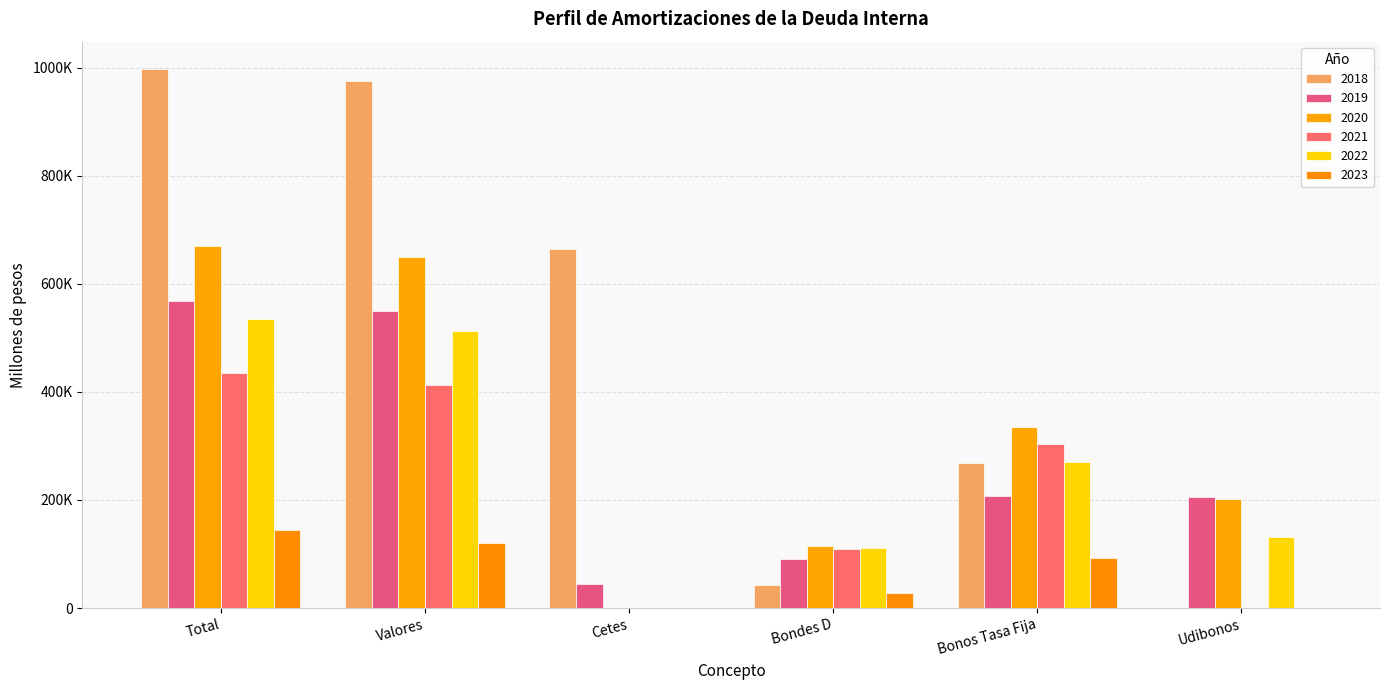

Does the chart contain any negative values?

No